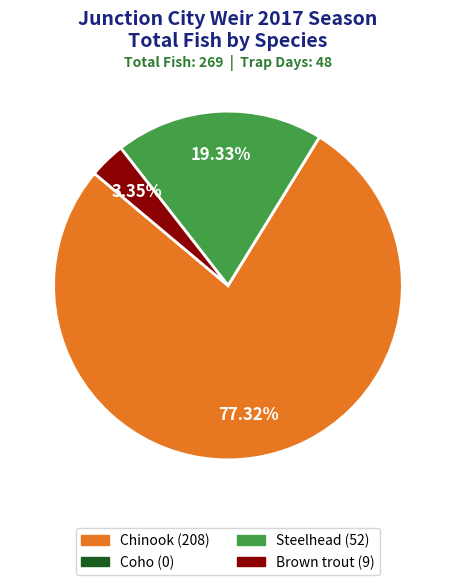

Does Steelhead account for over 50% of the chart?

No